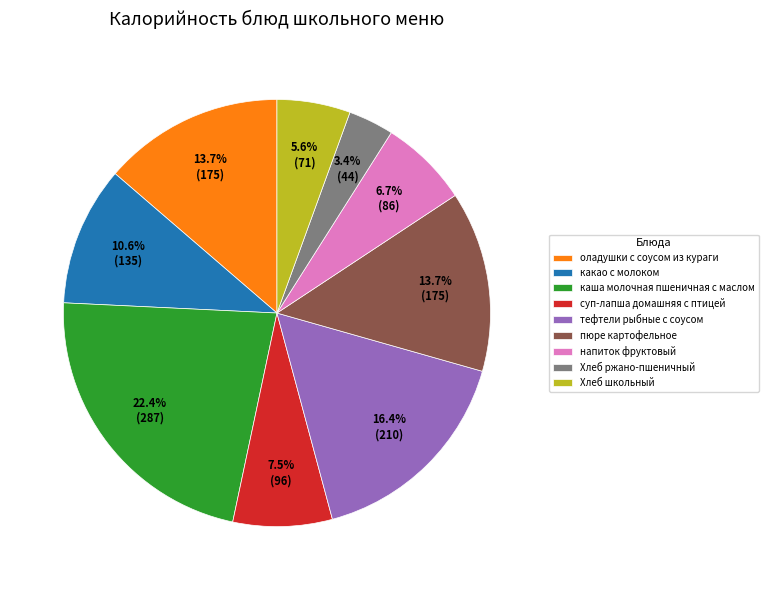

What is the smallest slice in the pie chart?

Хлеб ржано-пшеничный